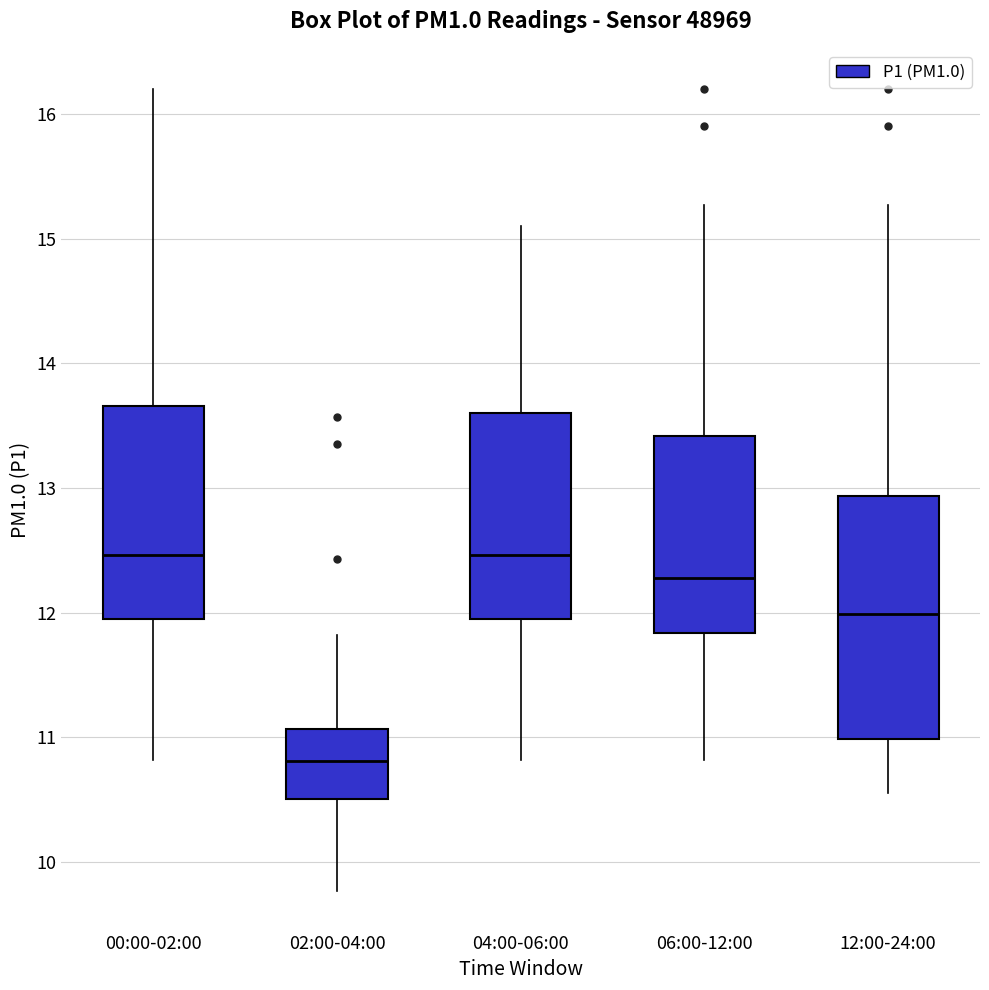

Comparing the boxes themselves (not the whiskers), which one is the tallest?

12:00-24:00